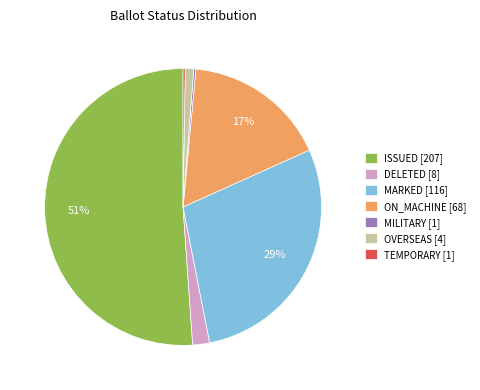

Approximately how many times larger is the value at DELETED [8] compared to OVERSEAS [4]?

2.0